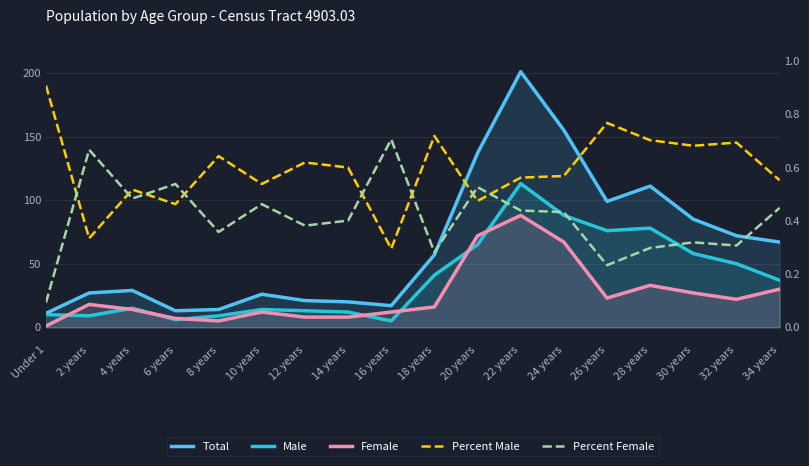

Reading left to right, list all the values displayed in this chart.

Total: 11.0	27.0	29.0	13.0	14.0	26.0	21.0	20.0	17.0	57.0	137.0	201.0	155.0	99.0	111.0	85.0	72.0	67.0
Male: 10.0	9.0	15.0	6.0	9.0	14.0	13.0	12.0	5.0	41.0	65.0	113.0	88.0	76.0	78.0	58.0	50.0	37.0
Female: 1.0	18.0	14.0	7.0	5.0	12.0	8.0	8.0	12.0	16.0	72.0	88.0	67.0	23.0	33.0	27.0	22.0	30.0
Percent Male: 0.9	0.3	0.5	0.5	0.6	0.5	0.6	0.6	0.3	0.7	0.5	0.6	0.6	0.8	0.7	0.7	0.7	0.6
Percent Female: 0.1	0.7	0.5	0.5	0.4	0.5	0.4	0.4	0.7	0.3	0.5	0.4	0.4	0.2	0.3	0.3	0.3	0.4